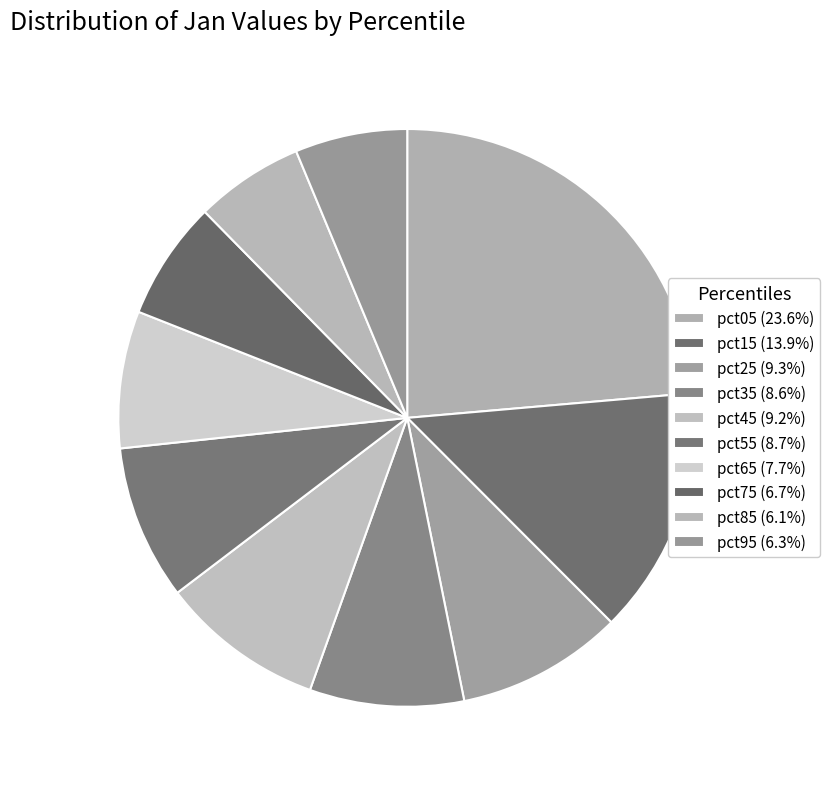

What is the largest slice in the pie chart?

pct05